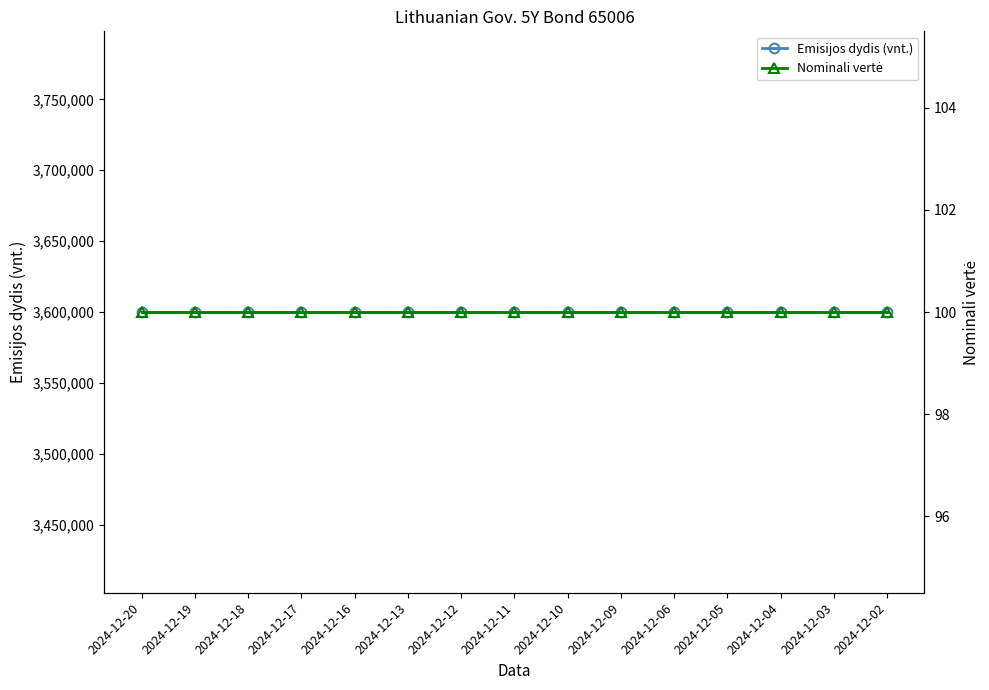

Is the value of Nominali vertė at 2024-12-10 greater than the value of Emisijos dydis (vnt.) at 2024-12-06?

No